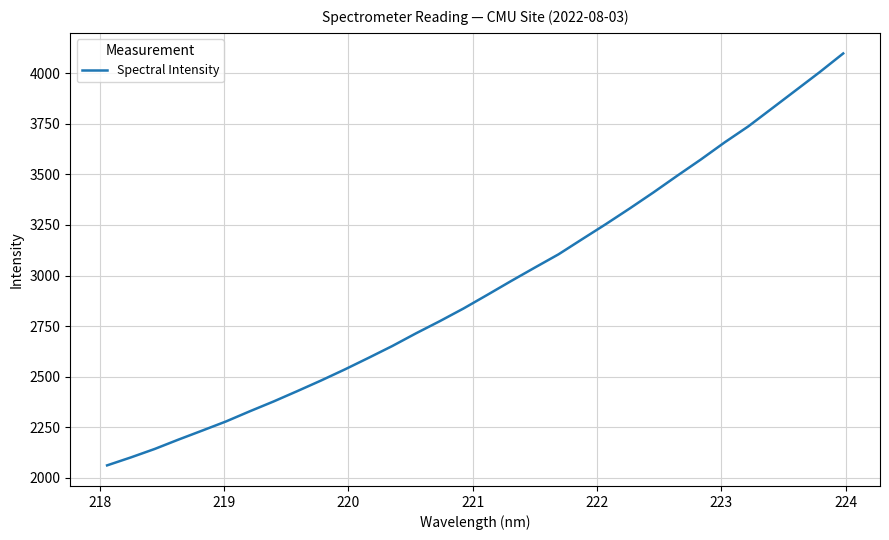

What is the minimum value shown in the chart?

2060.3